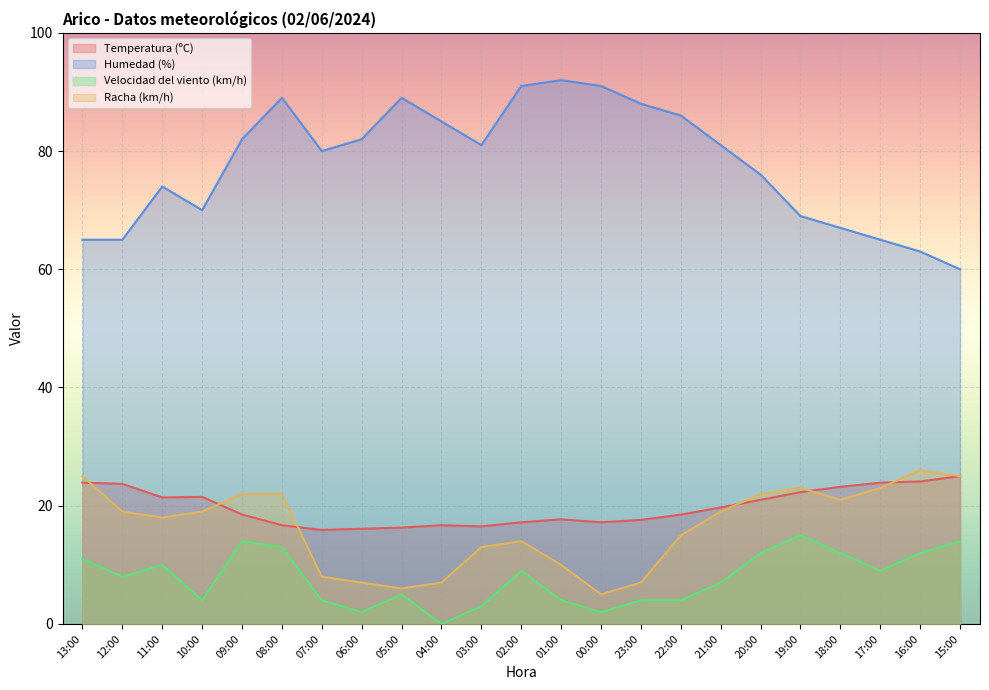

What is the difference between the highest and lowest values at 05:00?

84.0